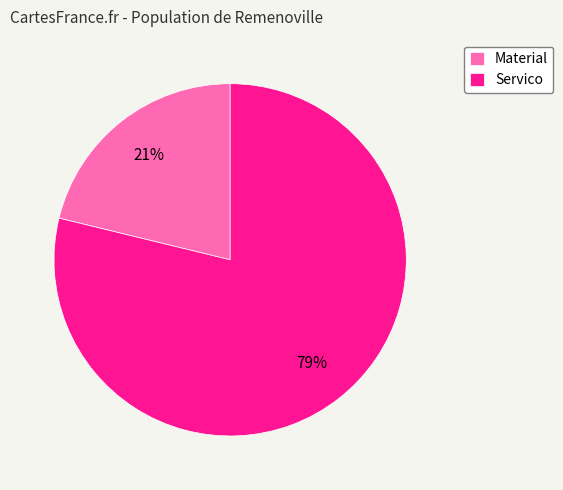

How many slices are in this pie chart?

2